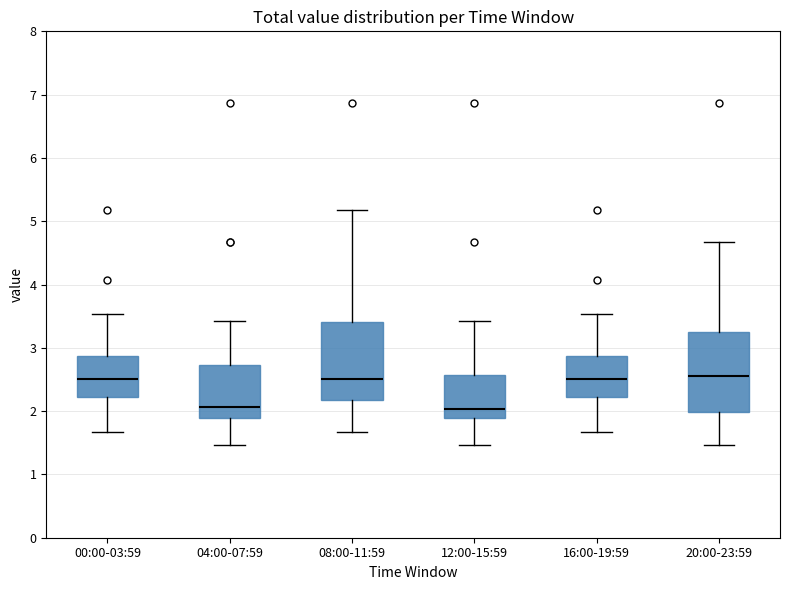

Reading left to right, read every box against the y-axis: the position of its median line, the range the box covers, and the ends of its whiskers. The values are not printed on the chart, so give them approximately, as read against the axis.

00:00-03:59: median 2.5, box 2.2 to 2.9, whiskers 1.7 to 3.5
04:00-07:59: median 2.1, box 1.9 to 2.7, whiskers 1.5 to 3.4
08:00-11:59: median 2.5, box 2.2 to 3.4, whiskers 1.7 to 5.2
12:00-15:59: median 2.0, box 1.9 to 2.6, whiskers 1.5 to 3.4
16:00-19:59: median 2.5, box 2.2 to 2.9, whiskers 1.7 to 3.5
20:00-23:59: median 2.6, box 2.0 to 3.3, whiskers 1.5 to 4.7